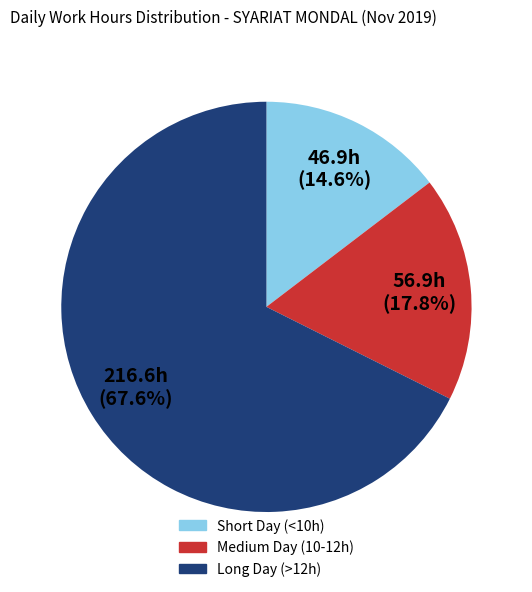

Is there a majority slice in this chart?

Yes